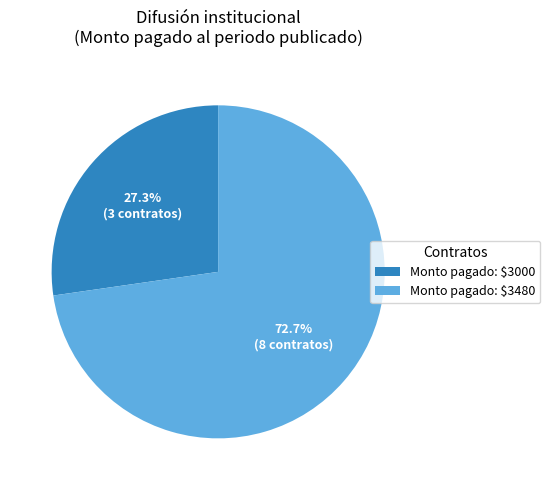

Is there any slice that represents more than half of the pie?

Yes